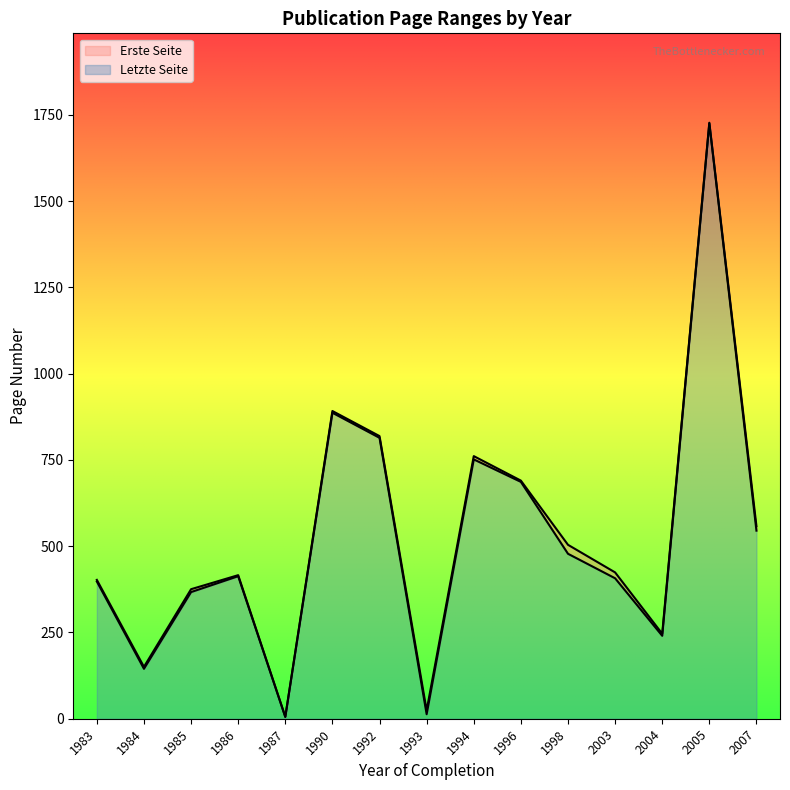

Between 1990 and 2004, which is larger?

1990